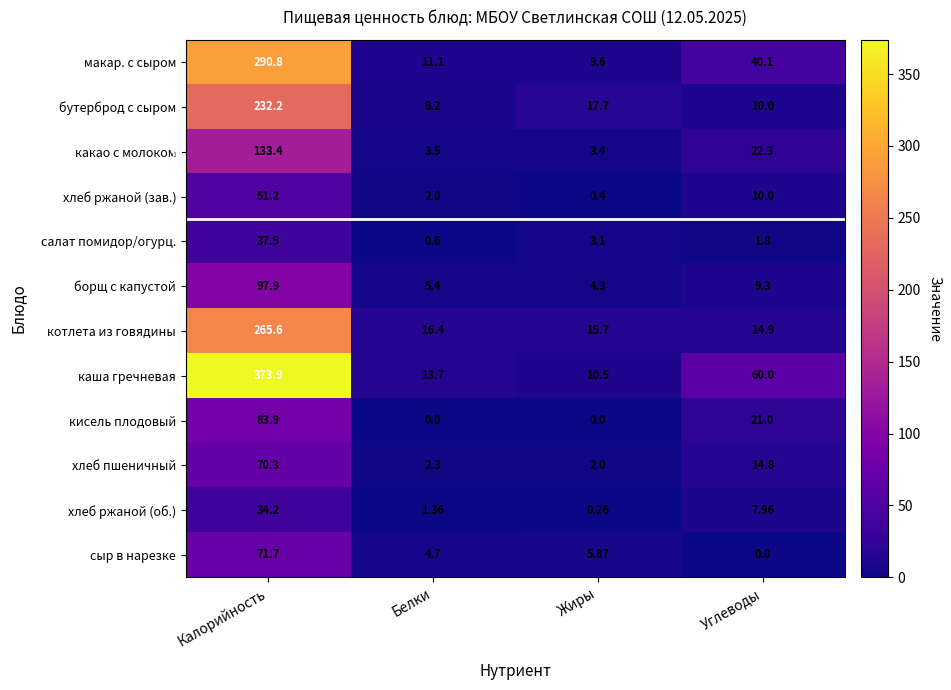

Rank the categories by каша гречневая value from lowest to highest.

Жиры, Белки, Углеводы, Калорийность